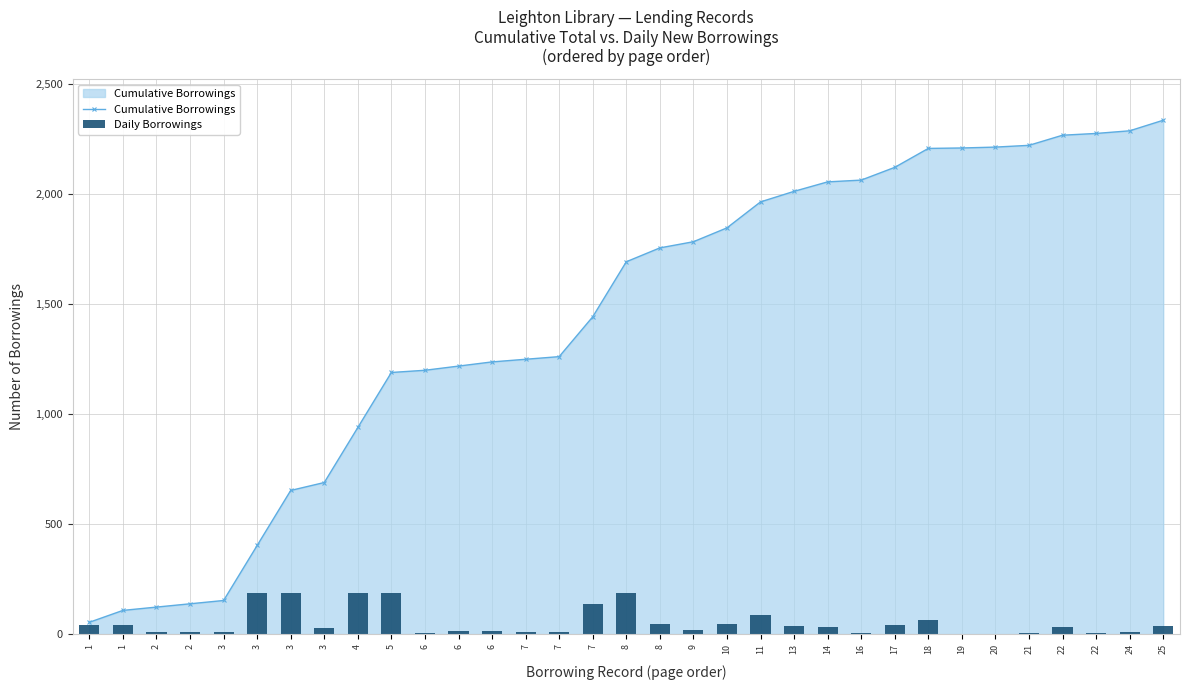

The Cumulative Borrowings series shows 3527.1 at 11. True or false?

False